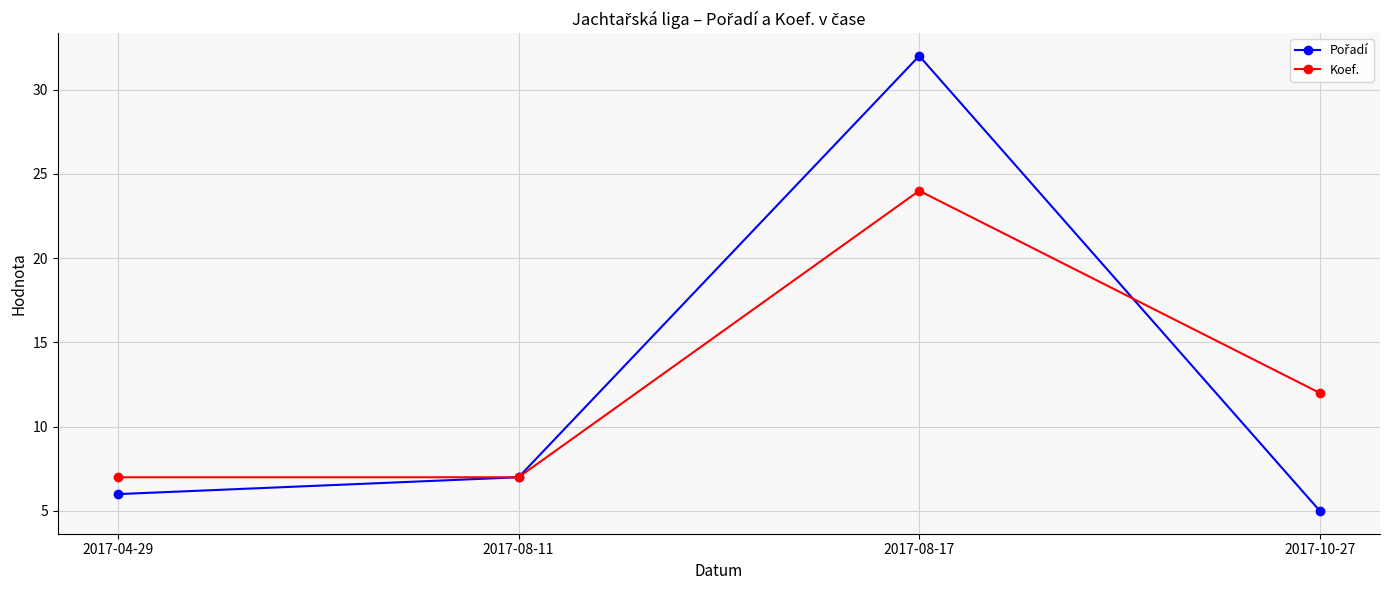

Is it true that Koef. equals 7 at 2017-10-27?

False